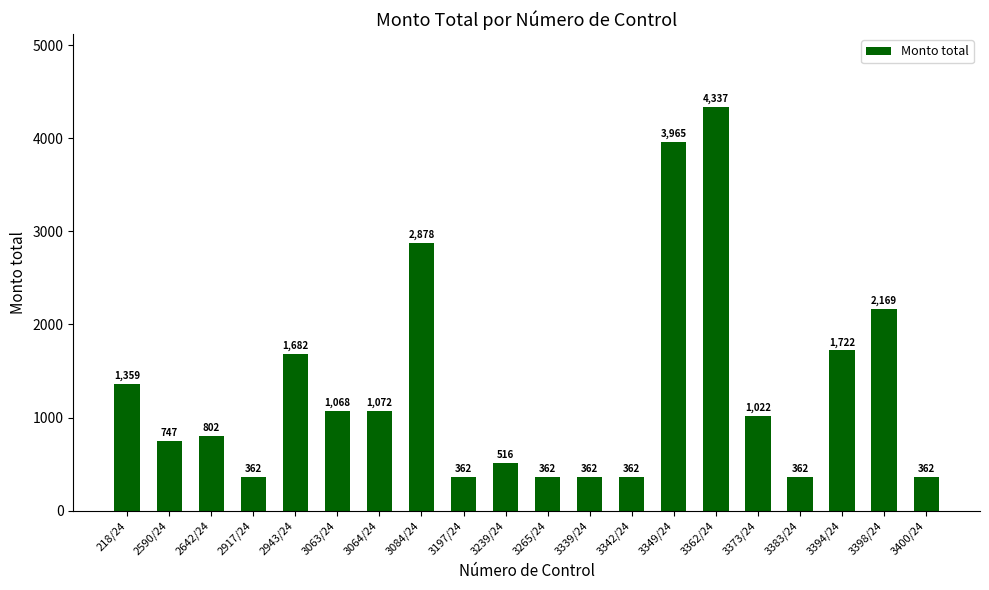

Between 218/24 and 3400/24, which is larger?

218/24